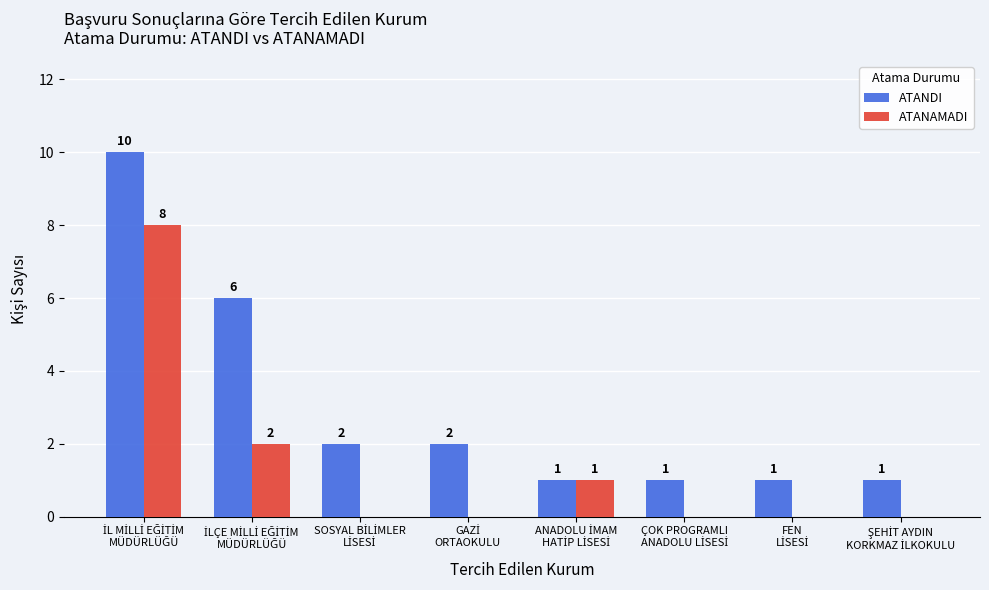

Are the bars horizontal?

No